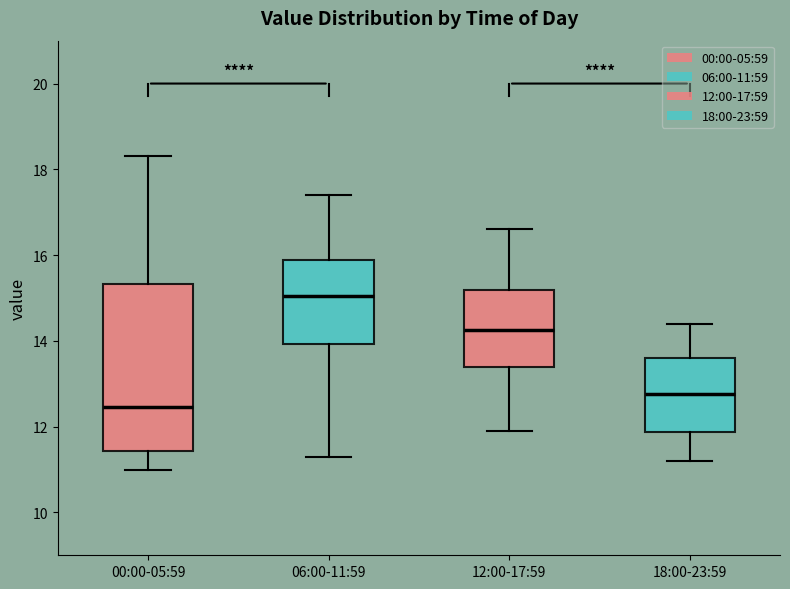

Reading left to right, read every box against the y-axis: the position of its median line, the range the box covers, and the ends of its whiskers. The values are not printed on the chart, so give them approximately, as read against the axis.

00:00-05:59: median 12.4, box 11.4 to 15.4, whiskers 11.0 to 18.4
06:00-11:59: median 15.0, box 14.0 to 15.8, whiskers 11.4 to 17.4
12:00-17:59: median 14.2, box 13.4 to 15.2, whiskers 12.0 to 16.6
18:00-23:59: median 12.8, box 11.8 to 13.6, whiskers 11.2 to 14.4